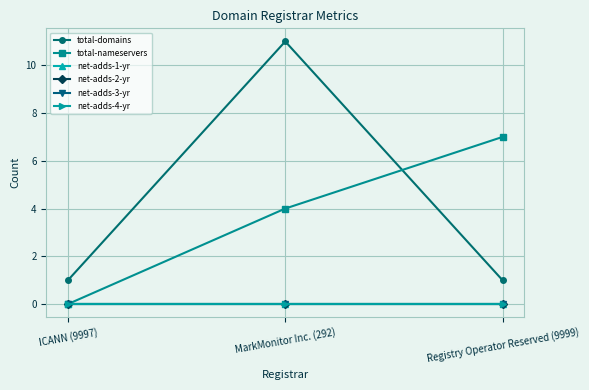

At which label does net-adds-1-yr reach its peak?

ICANN (9997)